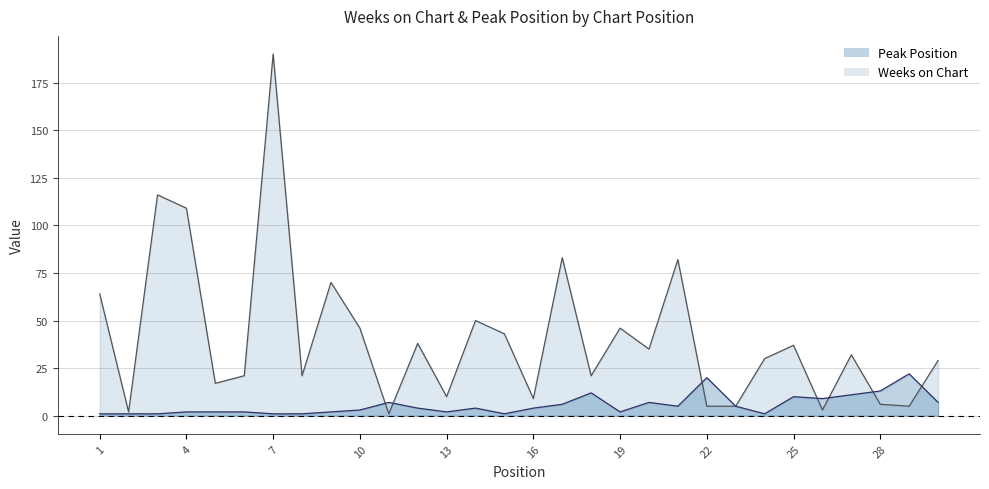

Rank the categories by Weeks on Chart value from highest to lowest.

7, 3, 4, 17, 21, 9, 1, 14, 10, 19, 15, 12, 25, 20, 27, 24, 30, 6, 8, 18, 5, 13, 16, 28, 22, 23, 29, 26, 2, 11